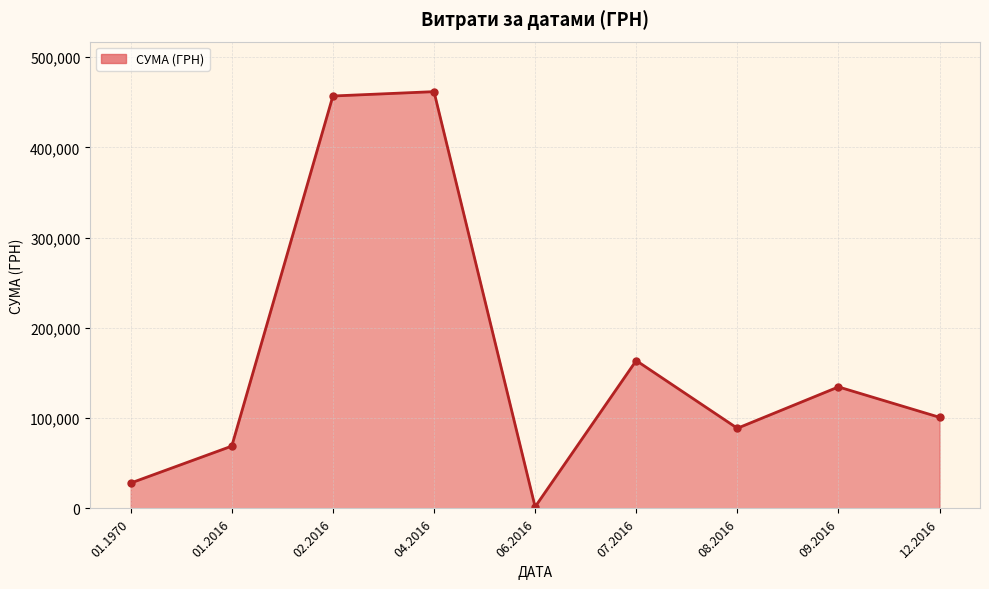

How many distinct data groups are displayed?

1